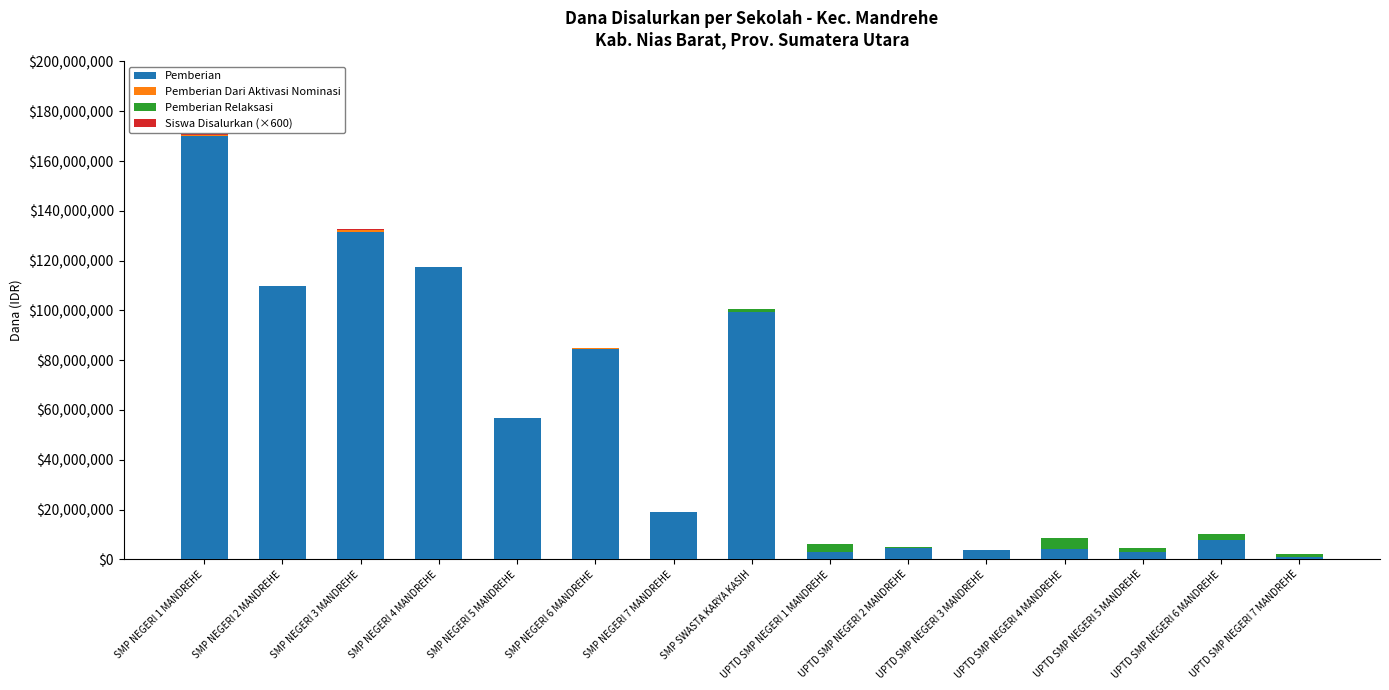

At which category is the sum across all series the highest?

SMP NEGERI 1 MANDREHE